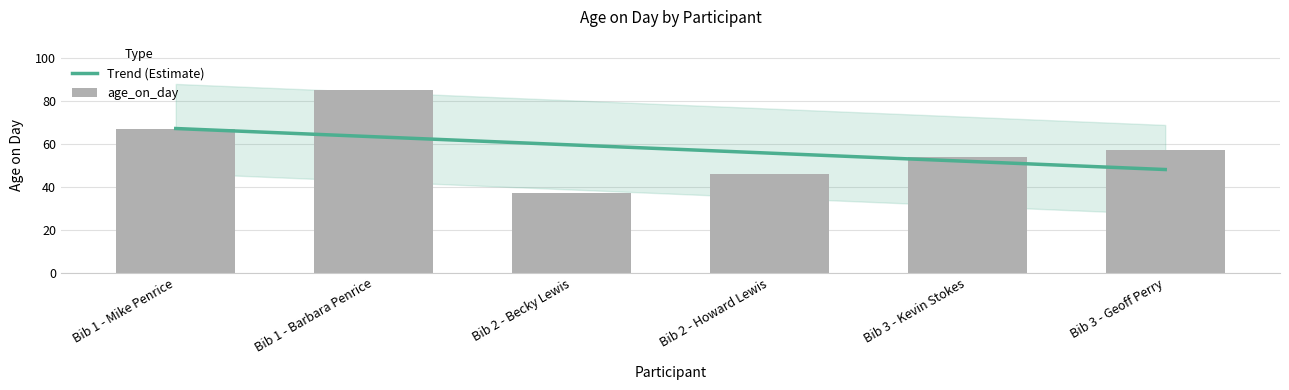

Reading left to right, transcribe all the data shown in this chart.

Bib 1 - Mike Penrice=67	Bib 1 - Barbara Penrice=85	Bib 2 - Becky Lewis=37	Bib 2 - Howard Lewis=46	Bib 3 - Kevin Stokes=54	Bib 3 - Geoff Perry=57